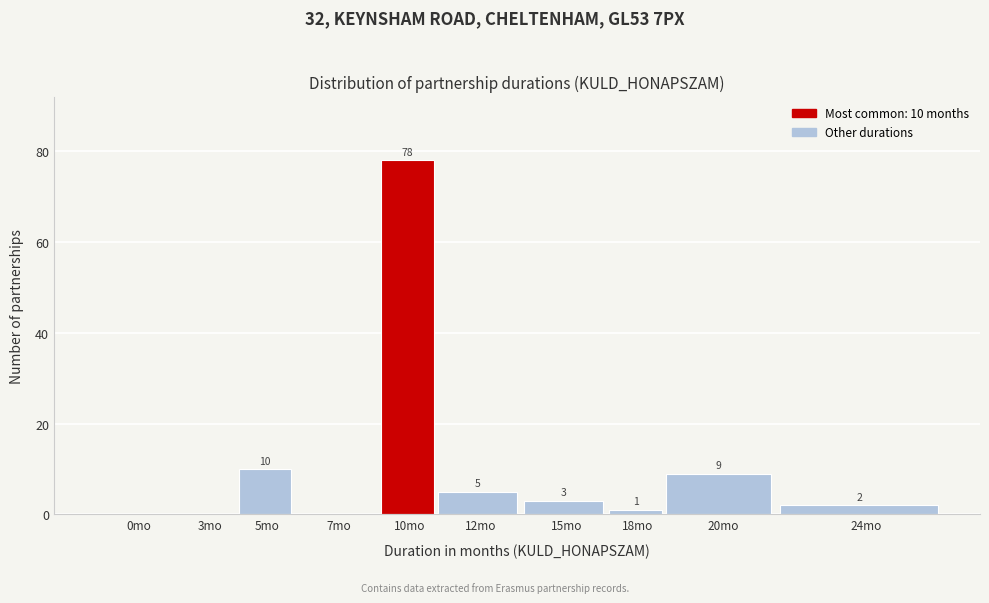

Reading left to right, extract all data points from this chart.

0mo=0	3mo=0	5mo=10	7mo=0	10mo=78	12mo=5	15mo=3	18mo=1	20mo=9	24mo=2